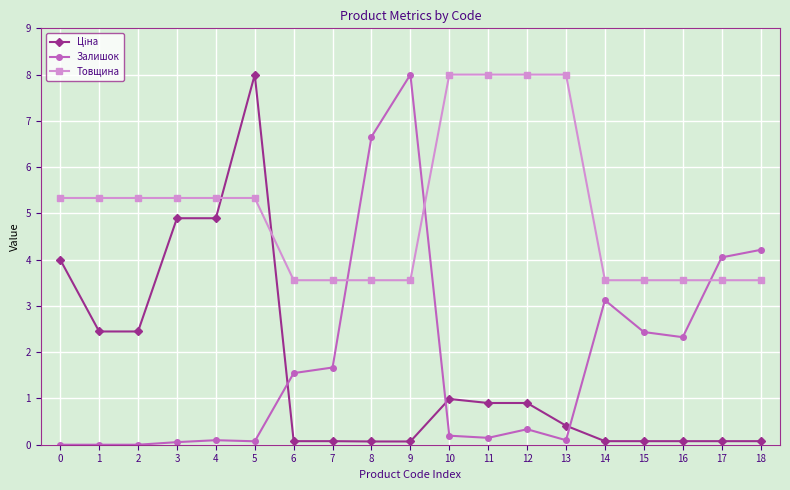

Does the chart display data point markers on the line(s)?

Yes